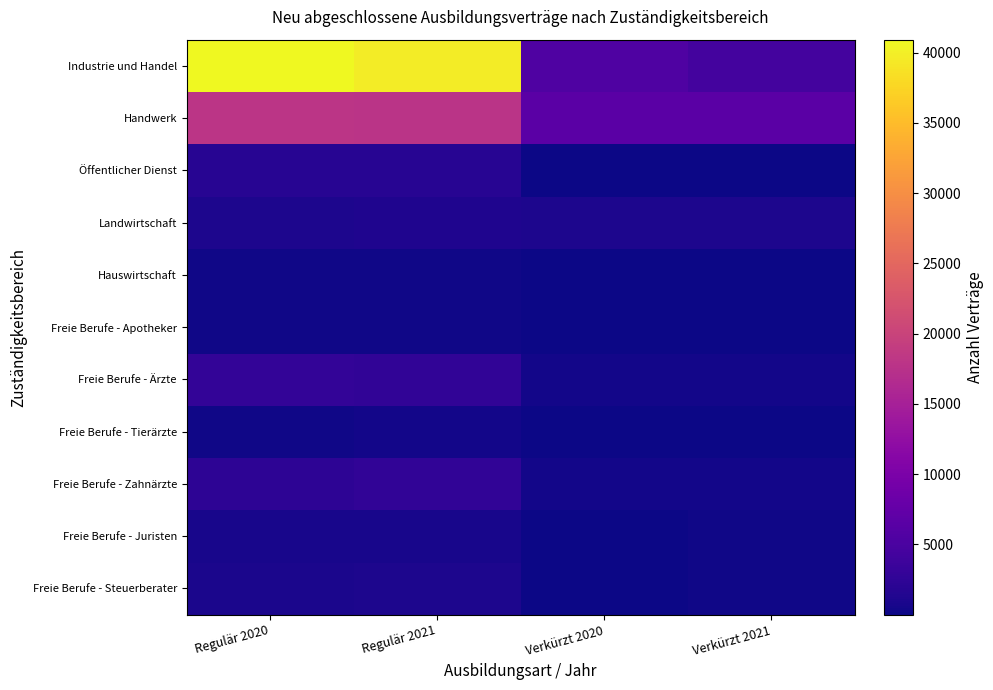

Which has a higher value, Regulär 2021 or Verkürzt 2020?

Regulär 2021